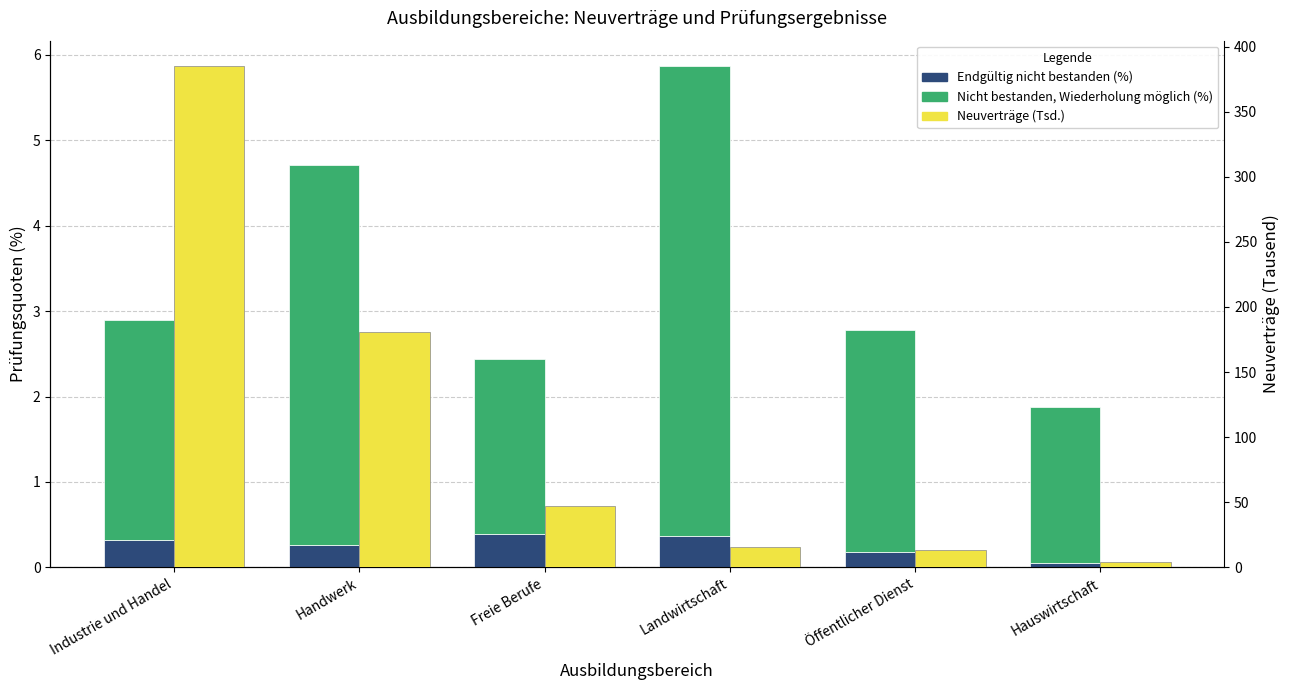

What is the label of the 6th bar from the right?

Industrie und Handel